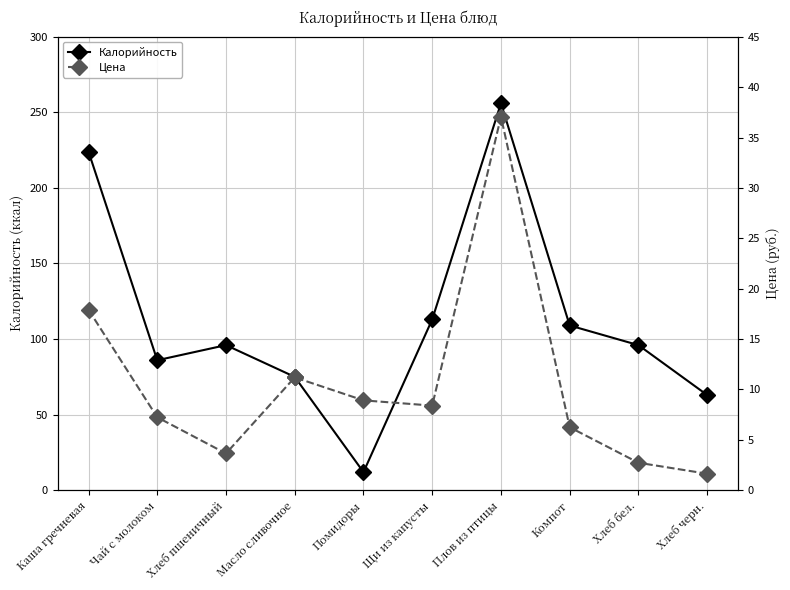

What is the total value across all series at Помидоры?

20.9